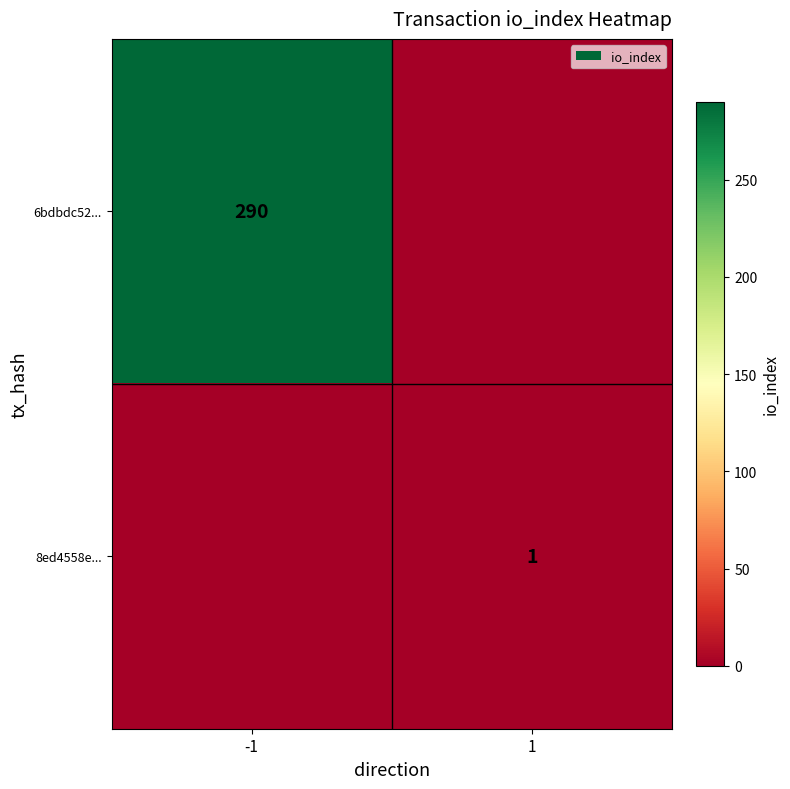

The value of 6bdbdc52... at -1 is 290. True or false?

True